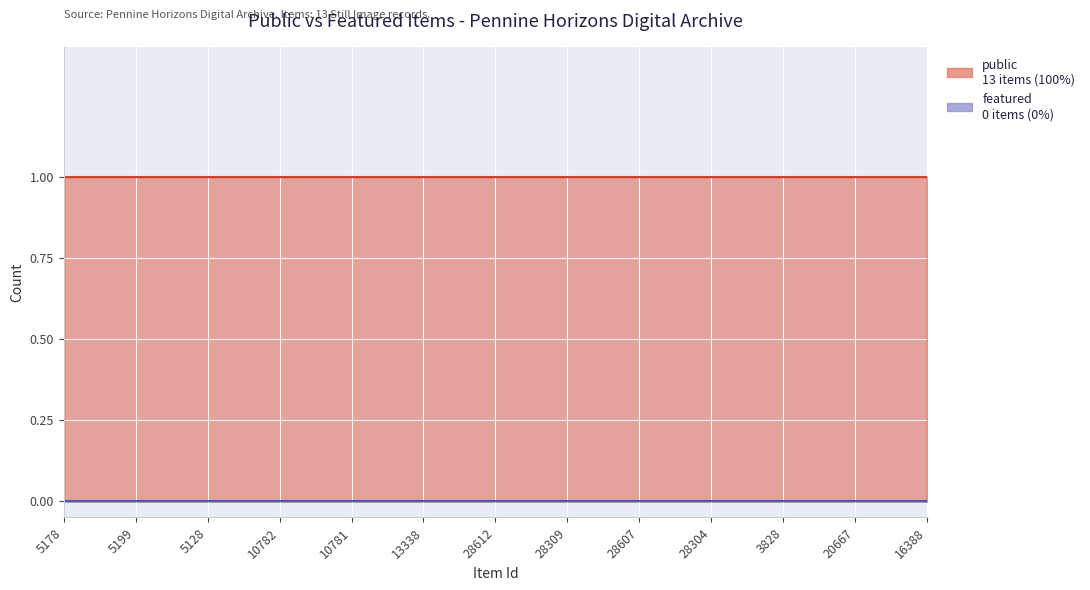

Is it true that public equals 1 at 10782?

True